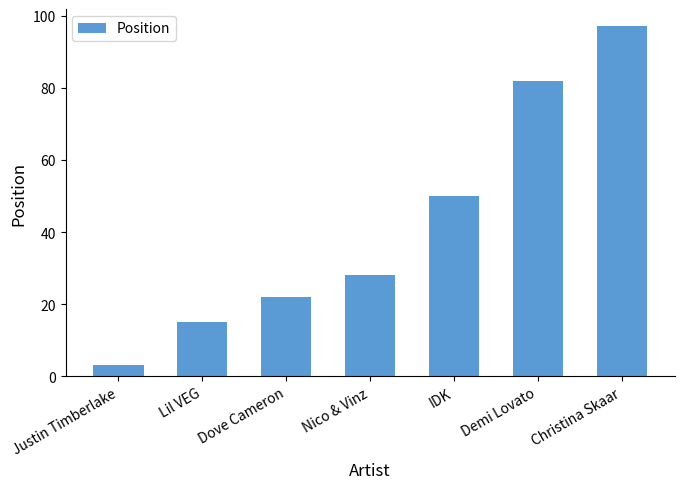

True or false: the data shows 3 at Justin Timberlake.

True